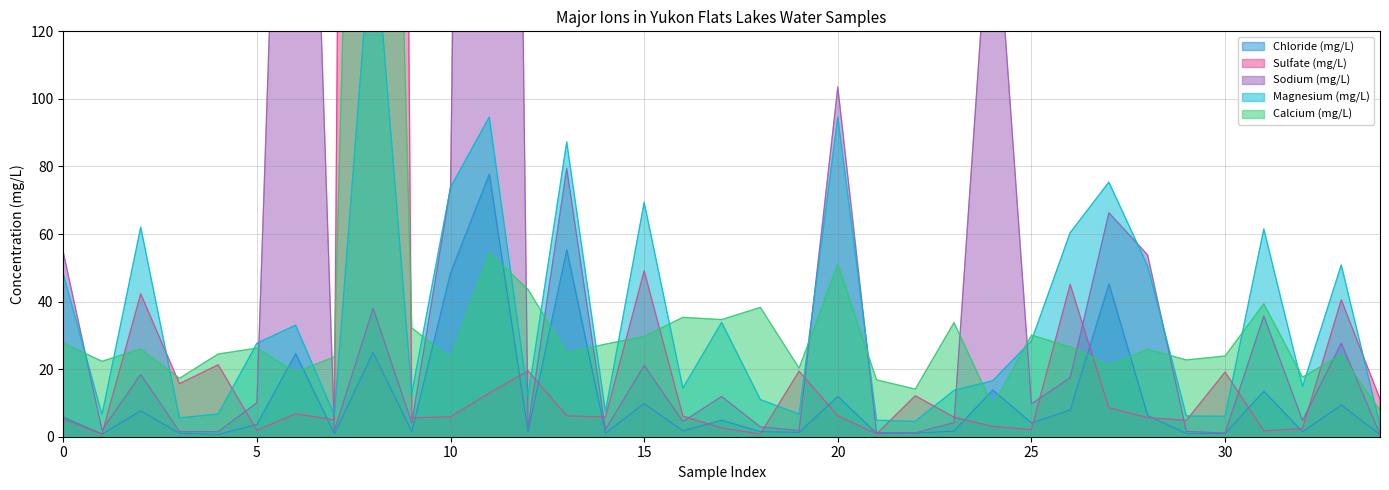

Is it true that Chloride (mg/L) equals 5.7 at 33?

False